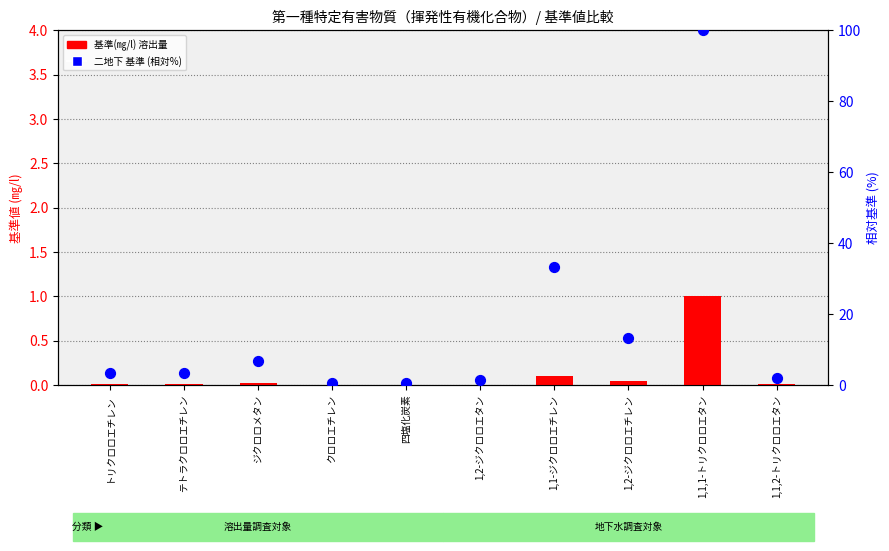

Which series has the widest spread of Y values?

二地下 基準 (相対%)